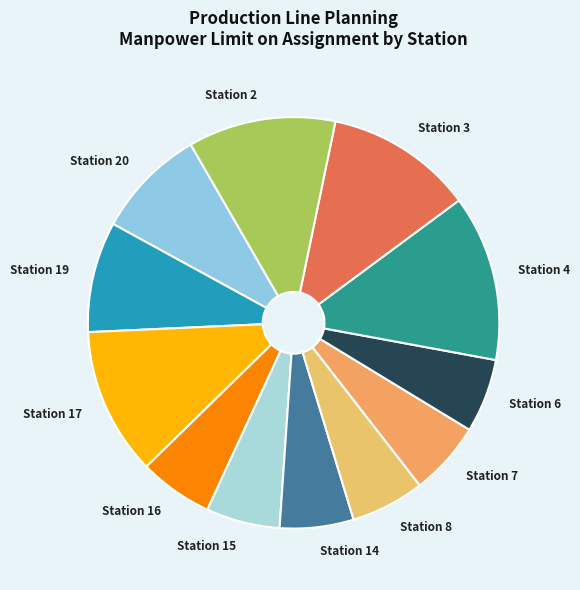

Approximately how many times larger is the value at Station 16 compared to Station 4?

0.4